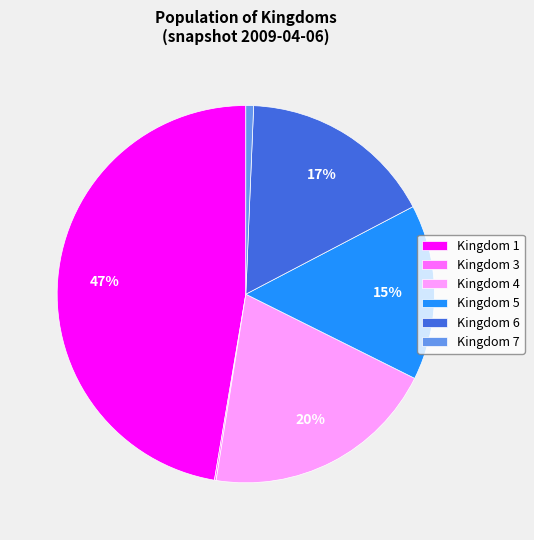

Do Kingdom 7 and Kingdom 4 together represent more than half of the pie?

No